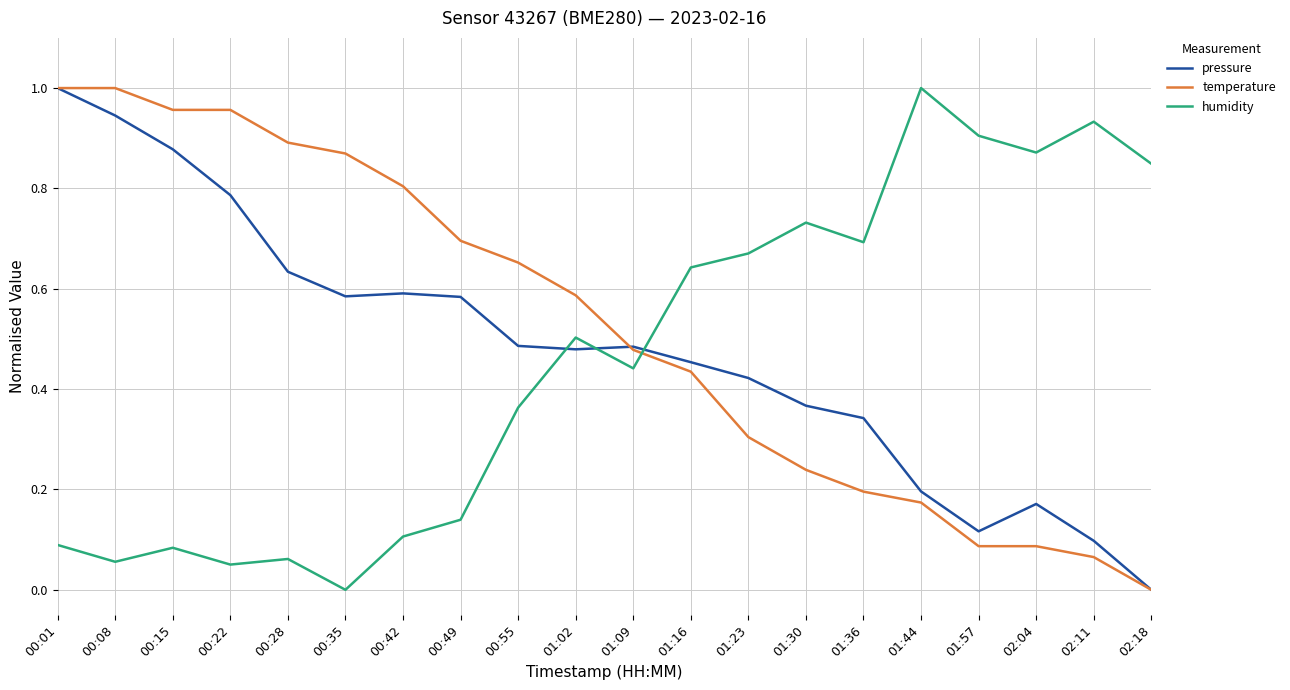

The pressure series shows 1.4 at 00:22. True or false?

False